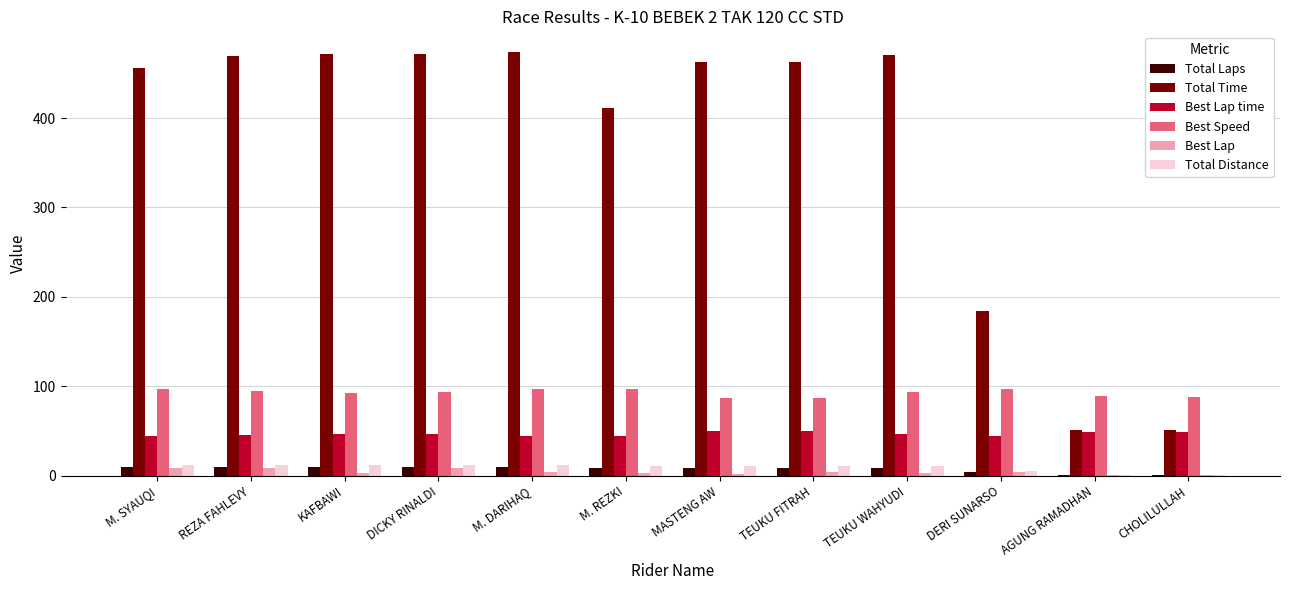

The value of Best Speed at MASTENG AW is 86.4. True or false?

True